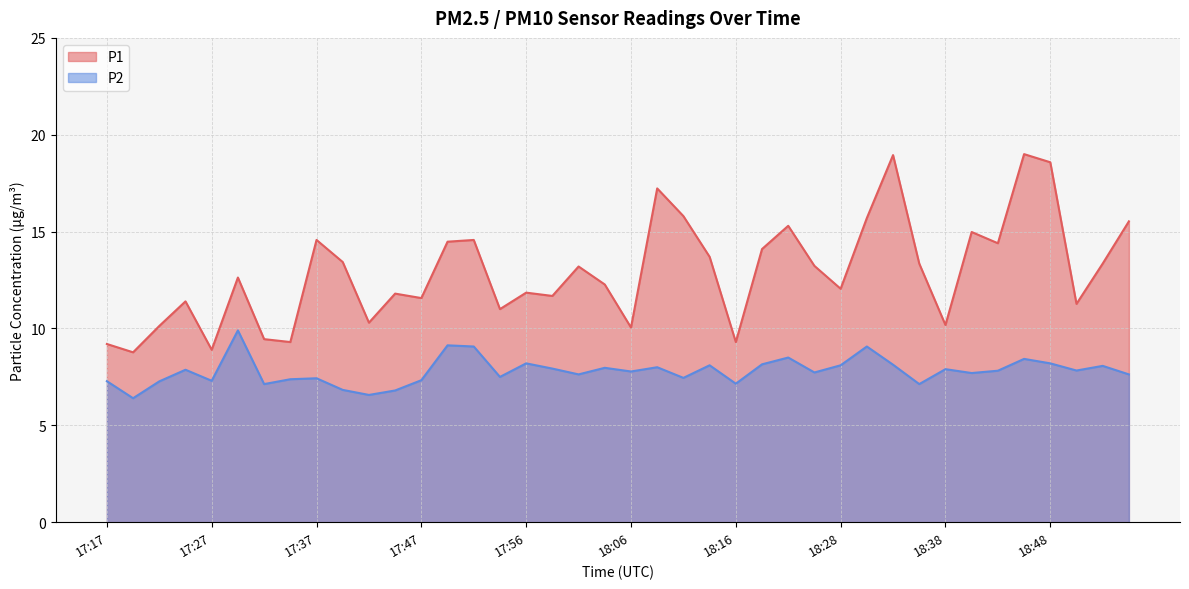

What is the label of the 11th point from the right?

18:31